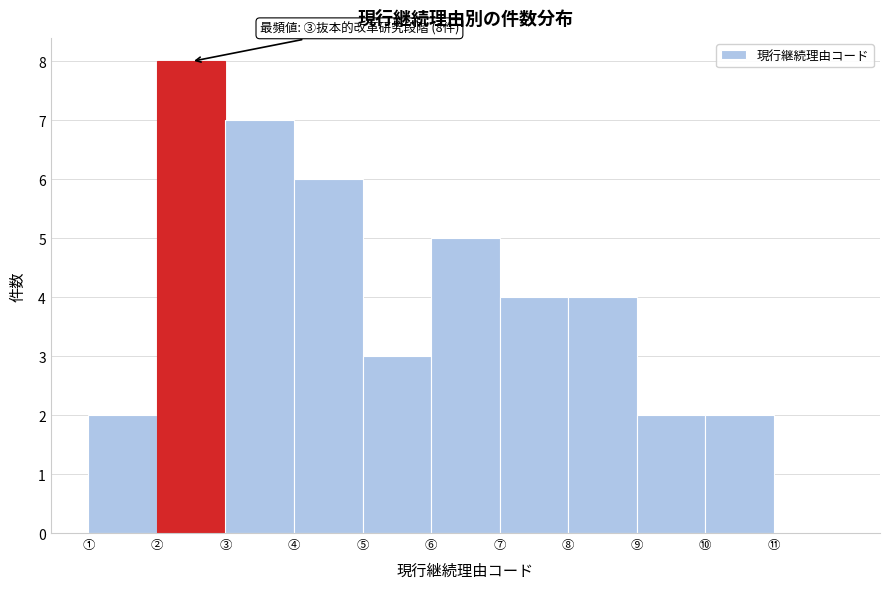

Reading left to right, extract all data points from this chart.

①=2	②=8	③=7	④=6	⑤=3	⑥=5	⑦=4	⑧=4	⑨=2	⑩=2	⑪=0